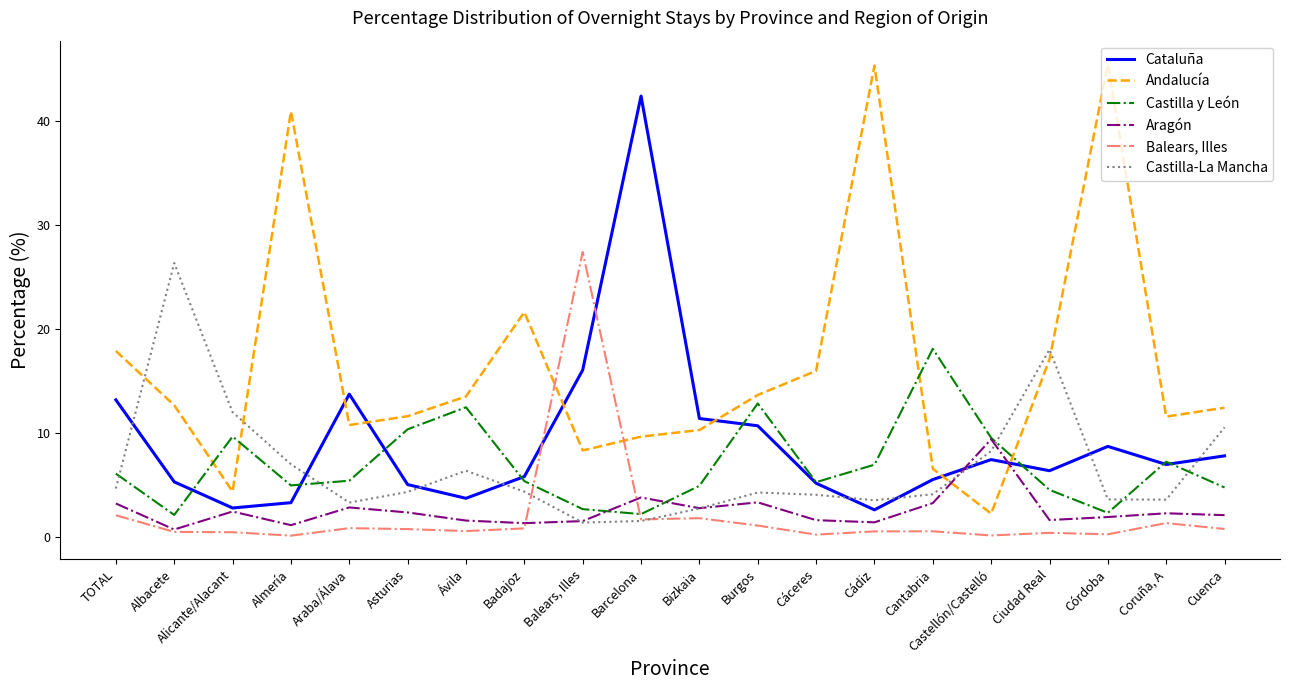

What is the sum of all Castilla-La Mancha values?

133.6